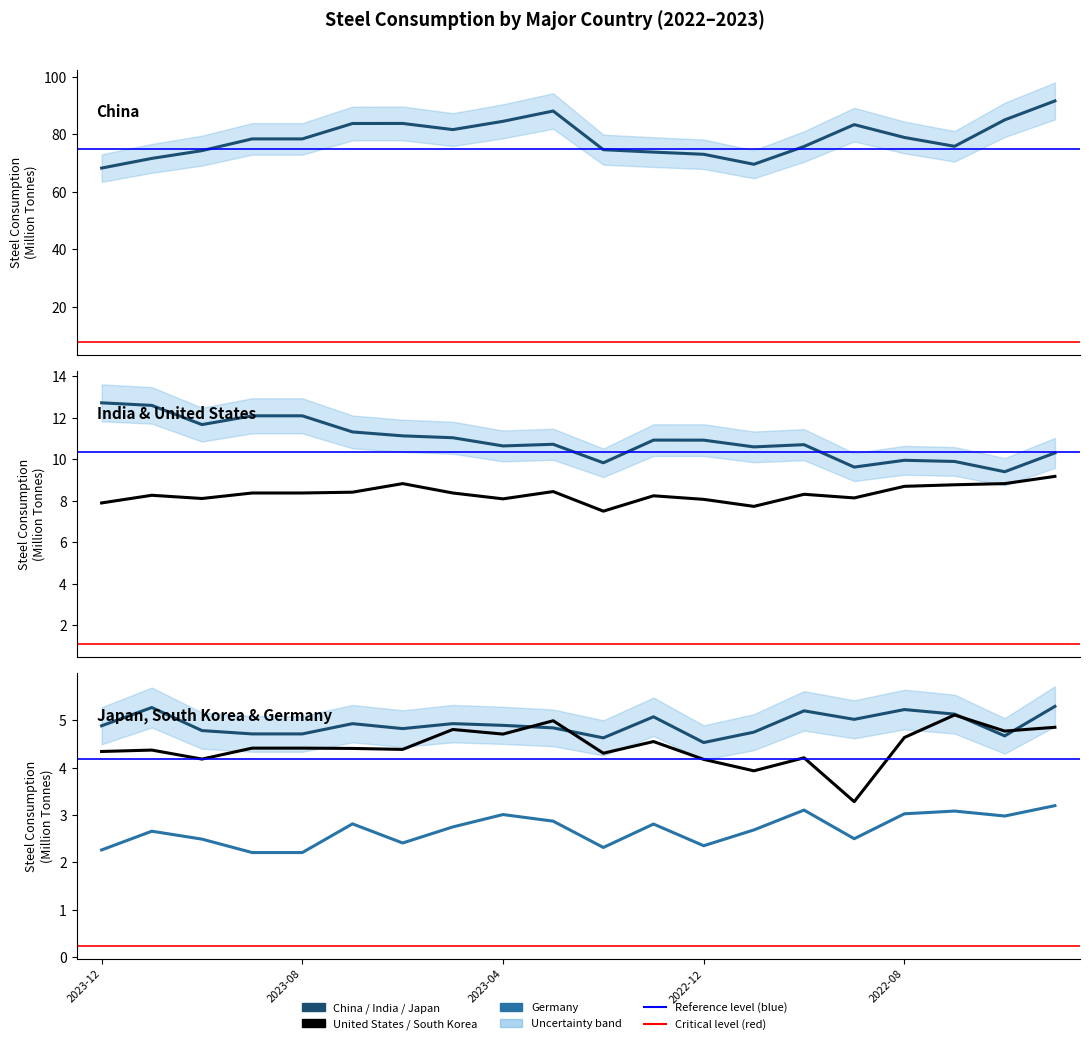

Rank the series by their maximum value, from lowest to highest.

Germany, South Korea, Japan, United States, India, China